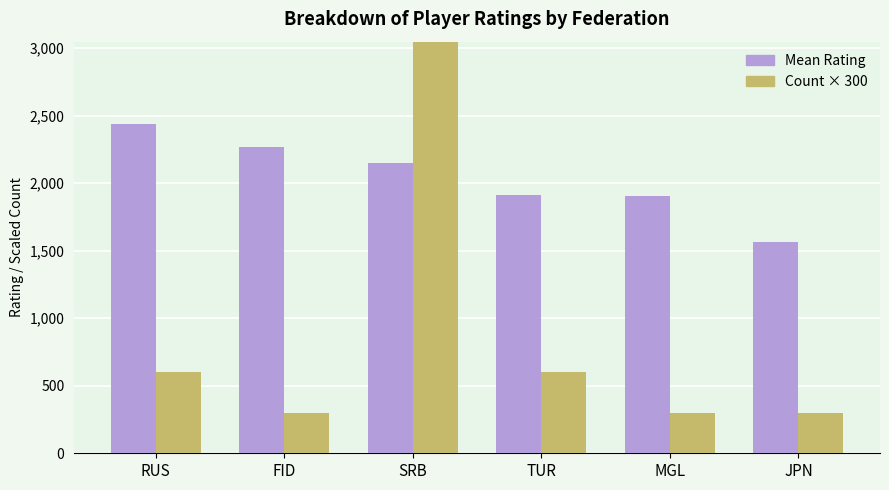

Between FID and JPN, which series saw the biggest shift?

Mean Rating